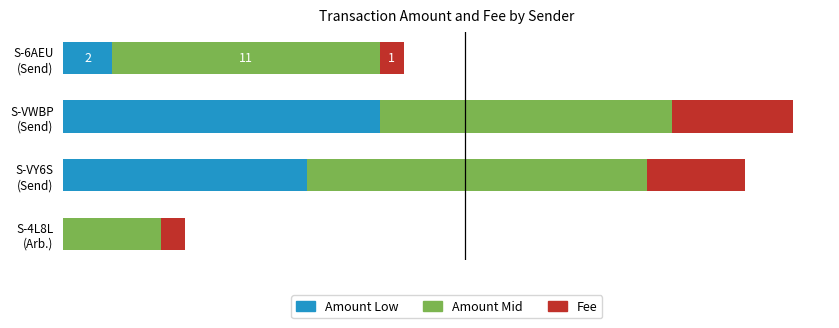

What are all the series names shown in the legend?

Amount Low, Amount Mid, Fee